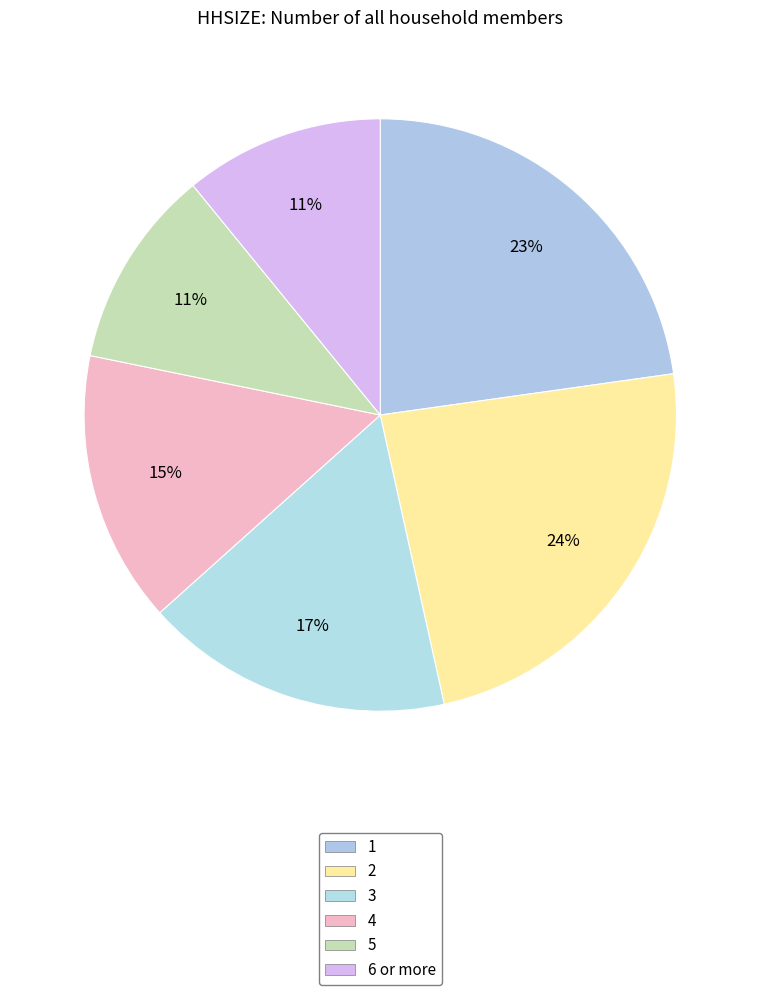

What is the change in value from 2 to 5?

-13